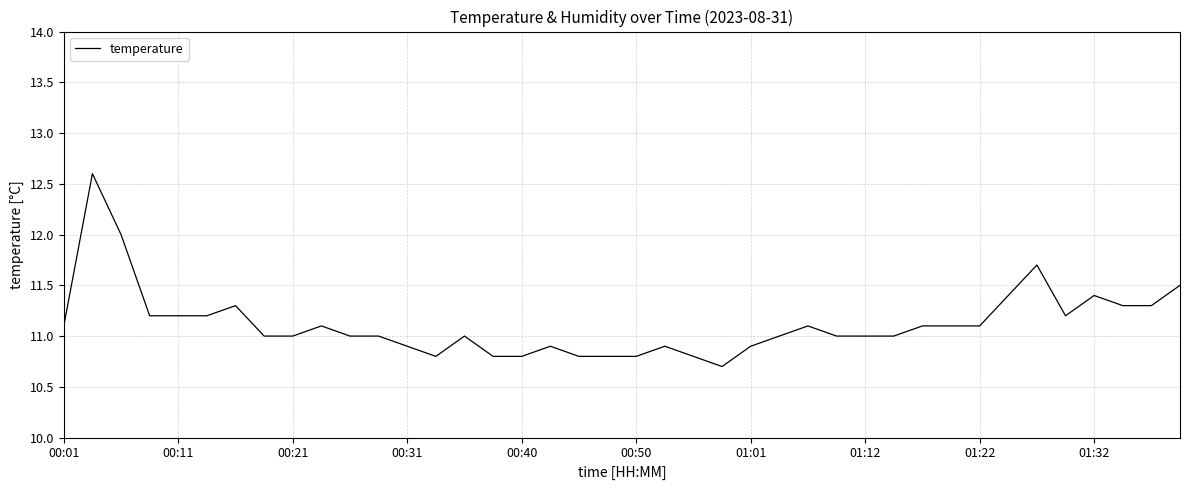

What is the greatest value displayed?

12.6